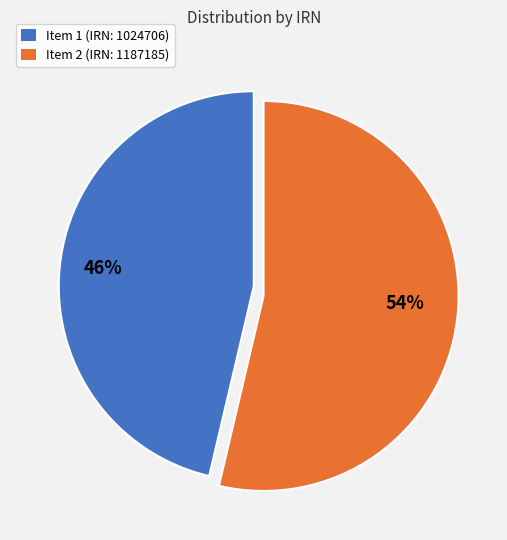

To the nearest percent, what percentage of the pie is Item 1 (IRN: 1024706)?

46%